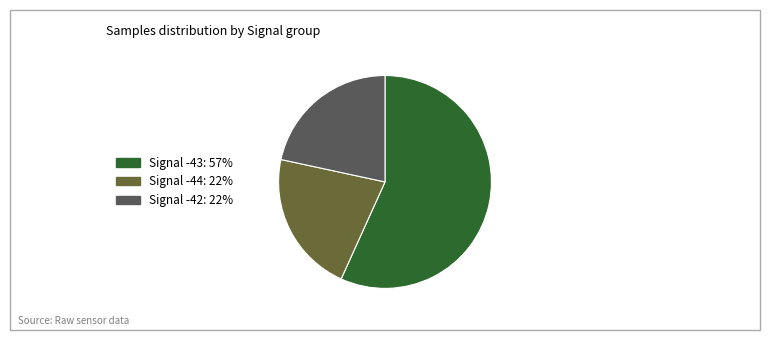

Do Signal -44: 22% and Signal -42: 22% together represent more than half of the pie?

No